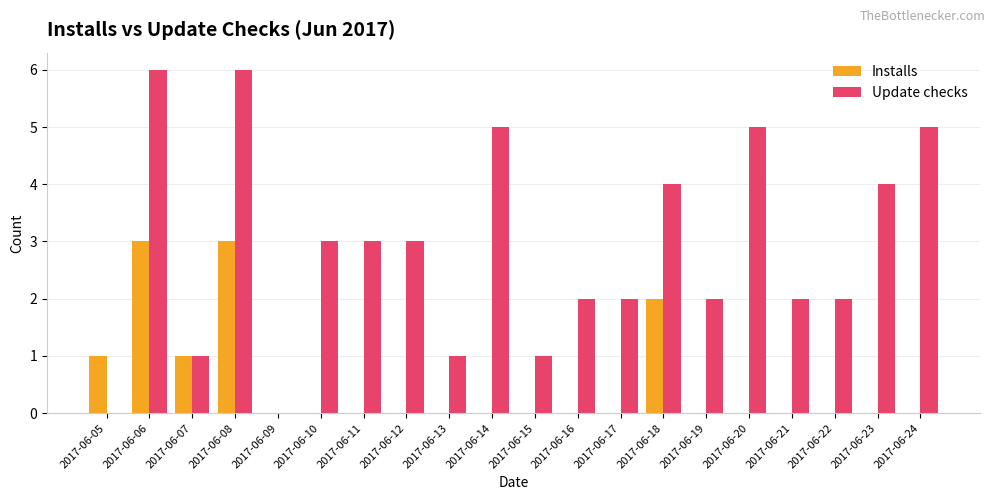

Reading right to left, extract all data points from this chart.

Installs: 2017-06-24=0	2017-06-23=0	2017-06-22=0	2017-06-21=0	2017-06-20=0	2017-06-19=0	2017-06-18=2	2017-06-17=0	2017-06-16=0	2017-06-15=0	2017-06-14=0	2017-06-13=0	2017-06-12=0	2017-06-11=0	2017-06-10=0	2017-06-09=0	2017-06-08=3	2017-06-07=1	2017-06-06=3	2017-06-05=1
Update checks: 2017-06-24=5	2017-06-23=4	2017-06-22=2	2017-06-21=2	2017-06-20=5	2017-06-19=2	2017-06-18=4	2017-06-17=2	2017-06-16=2	2017-06-15=1	2017-06-14=5	2017-06-13=1	2017-06-12=3	2017-06-11=3	2017-06-10=3	2017-06-09=0	2017-06-08=6	2017-06-07=1	2017-06-06=6	2017-06-05=0